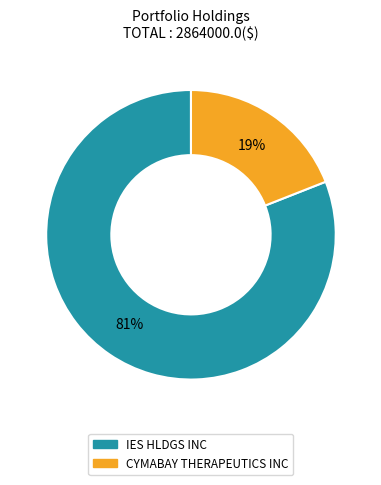

Is there any slice that represents more than half of the pie?

Yes